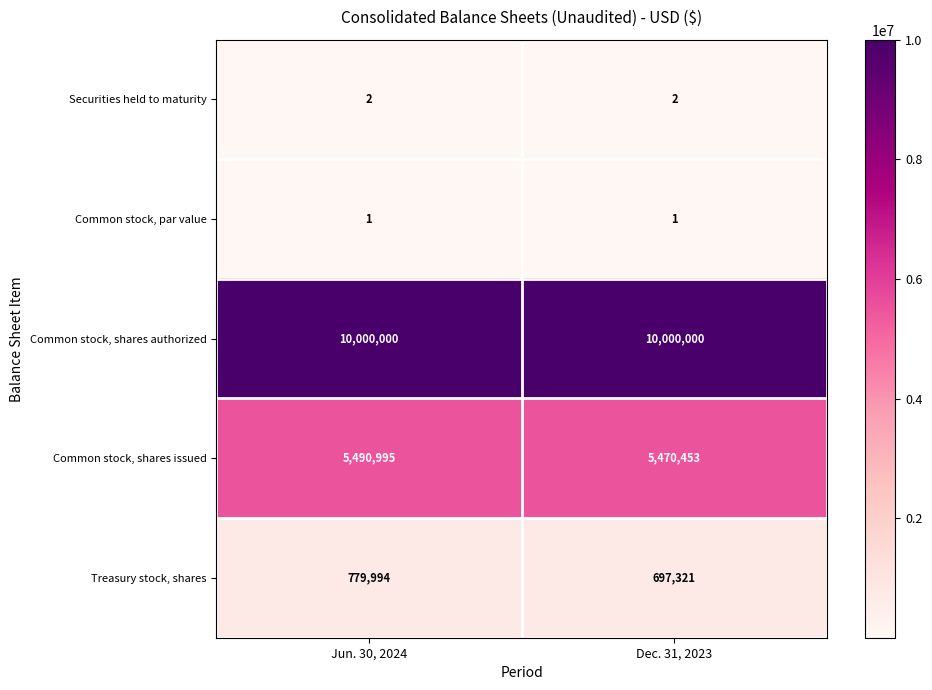

What is the sum of all Securities held to maturity values?

4